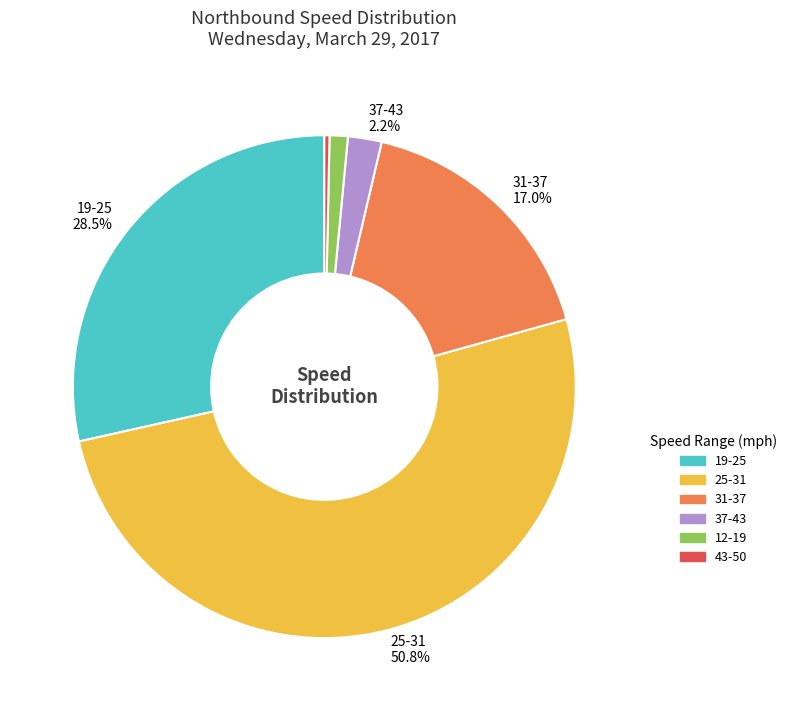

Is it true that 31-37 is 17% of the pie?

True